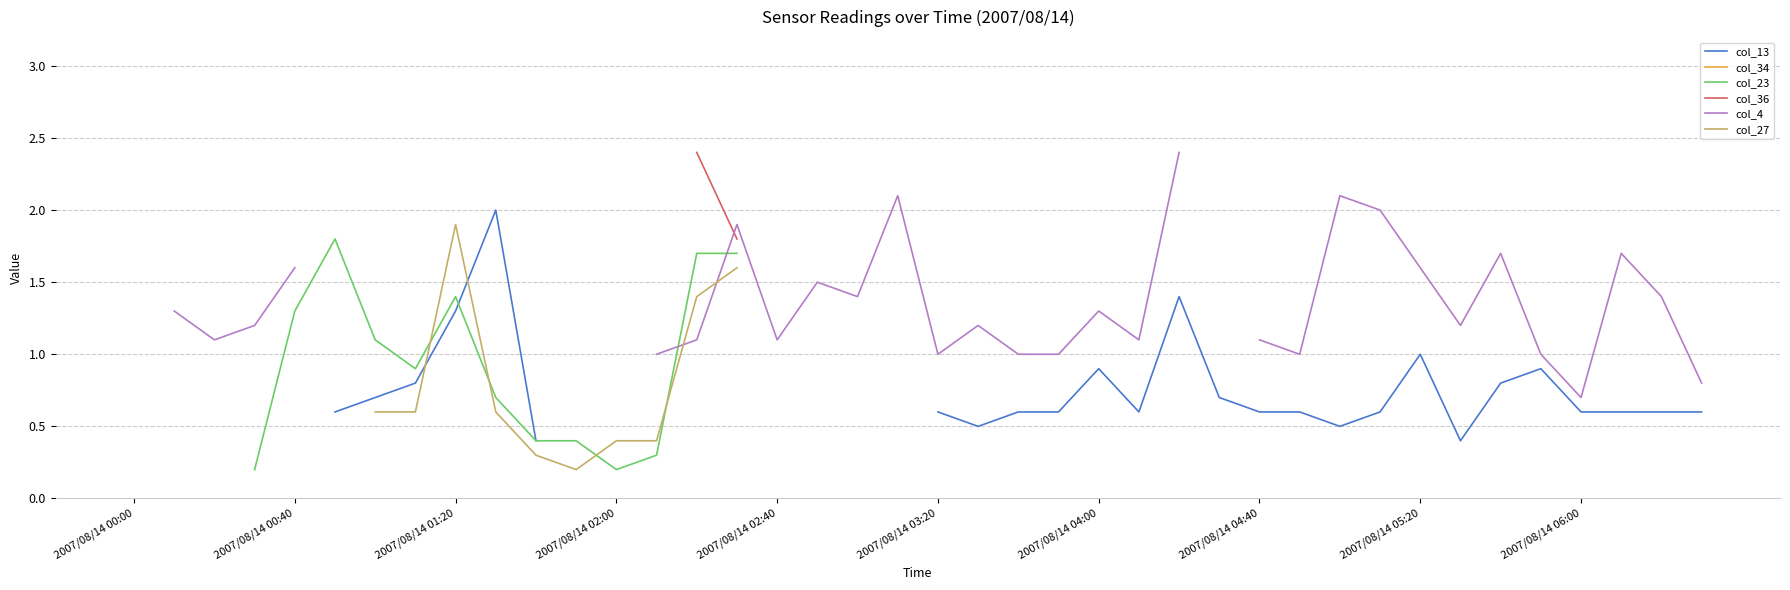

How many interior local valleys does the col_4 series have?

8